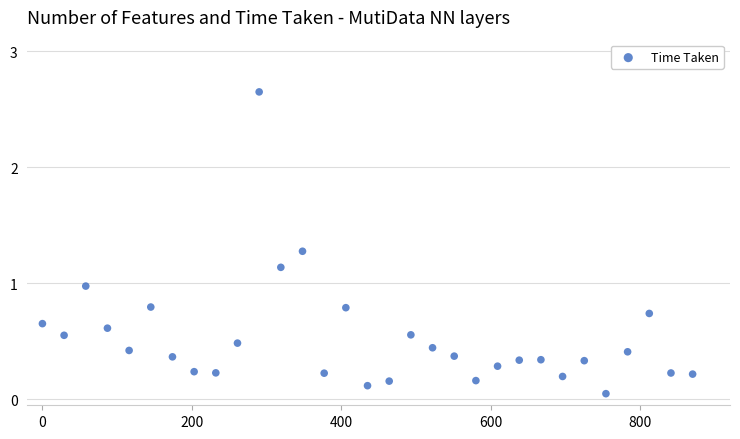

What is the range of X values (max minus min)?

870.0